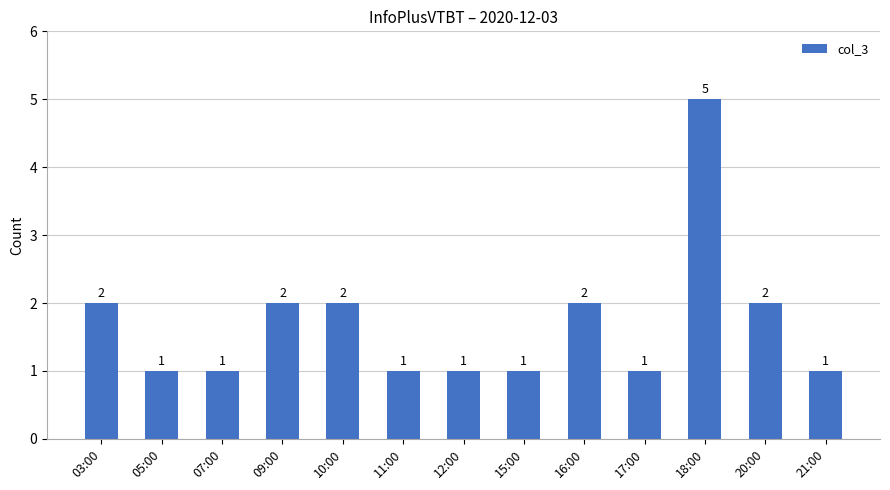

Reading left to right, transcribe all the data shown in this chart.

03:00=2	05:00=1	07:00=1	09:00=2	10:00=2	11:00=1	12:00=1	15:00=1	16:00=2	17:00=1	18:00=5	20:00=2	21:00=1